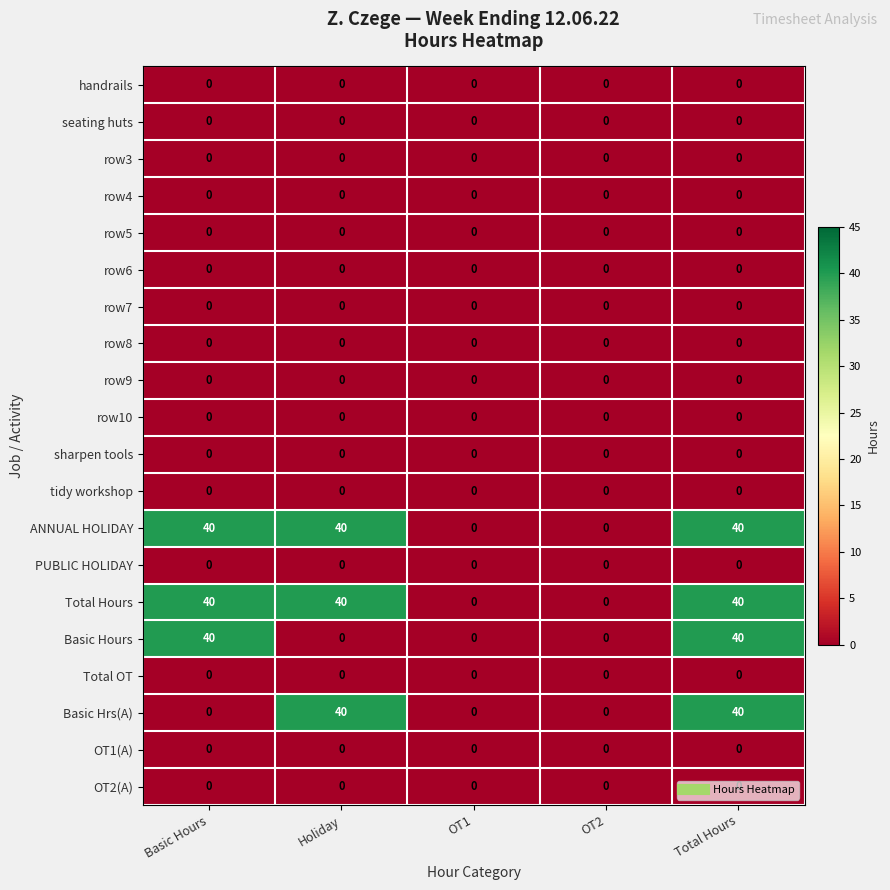

At which category is the sum across all series the highest?

Total Hours